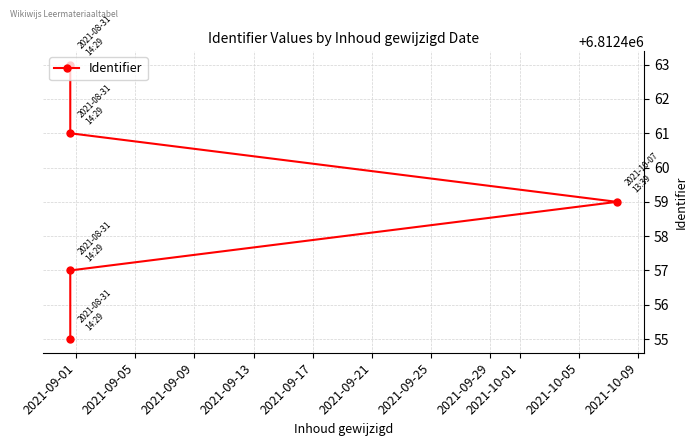

What is the greatest value displayed?

6812463